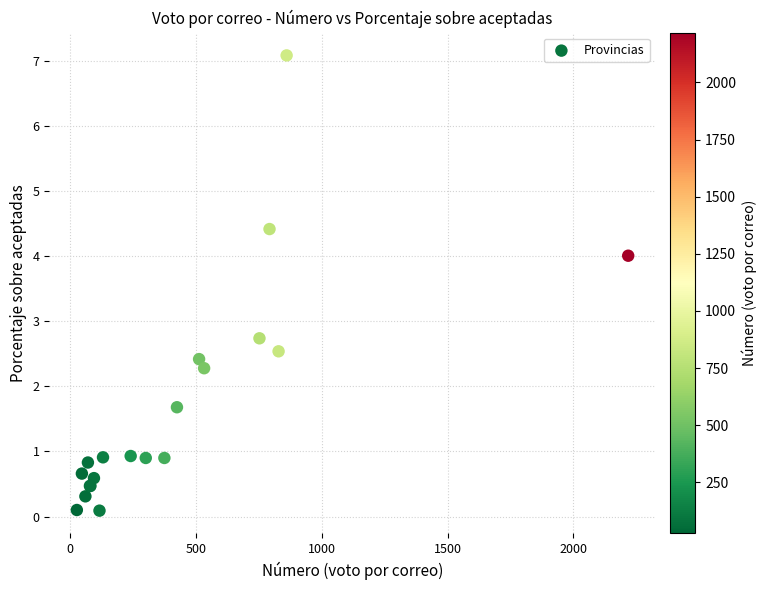

What Y value in the scatter plot is closest to 3?

2.7